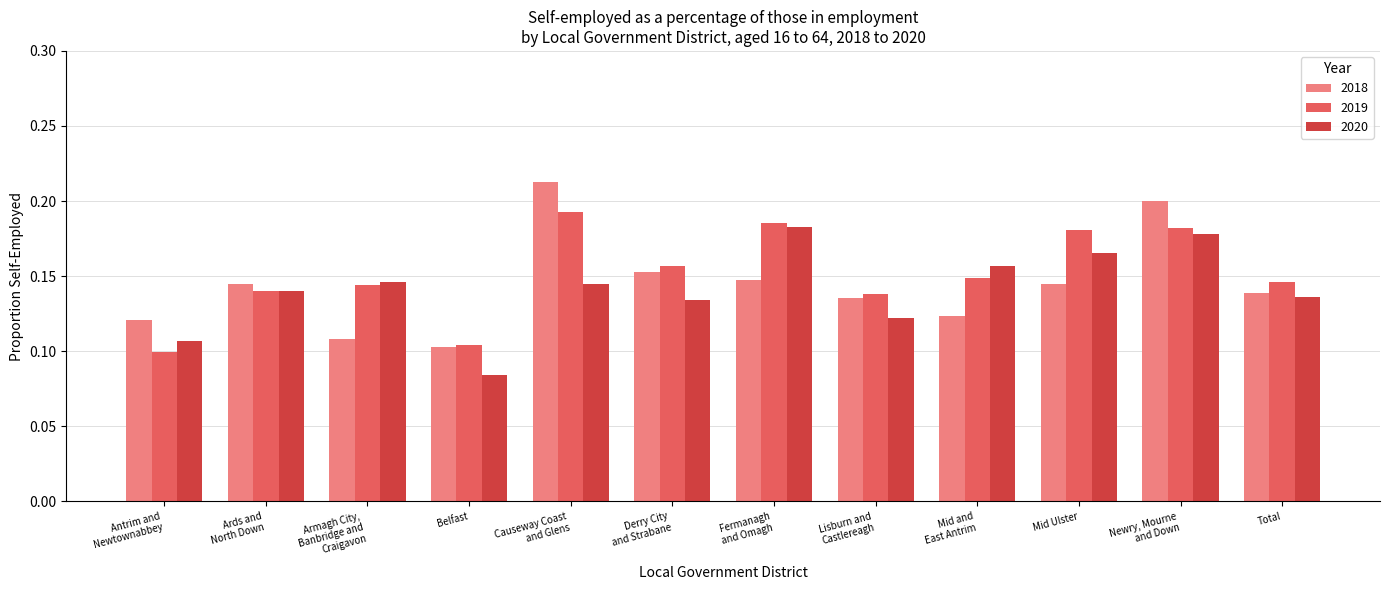

List the series in order of their overall mean, lowest first.

2020, 2018, 2019